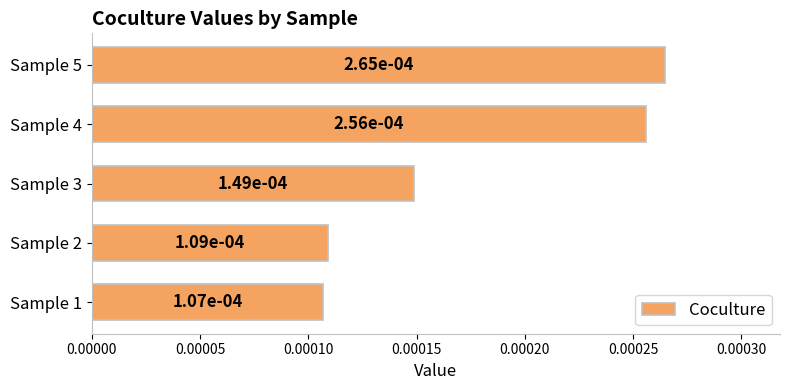

How many values are between 0 and 1?

5